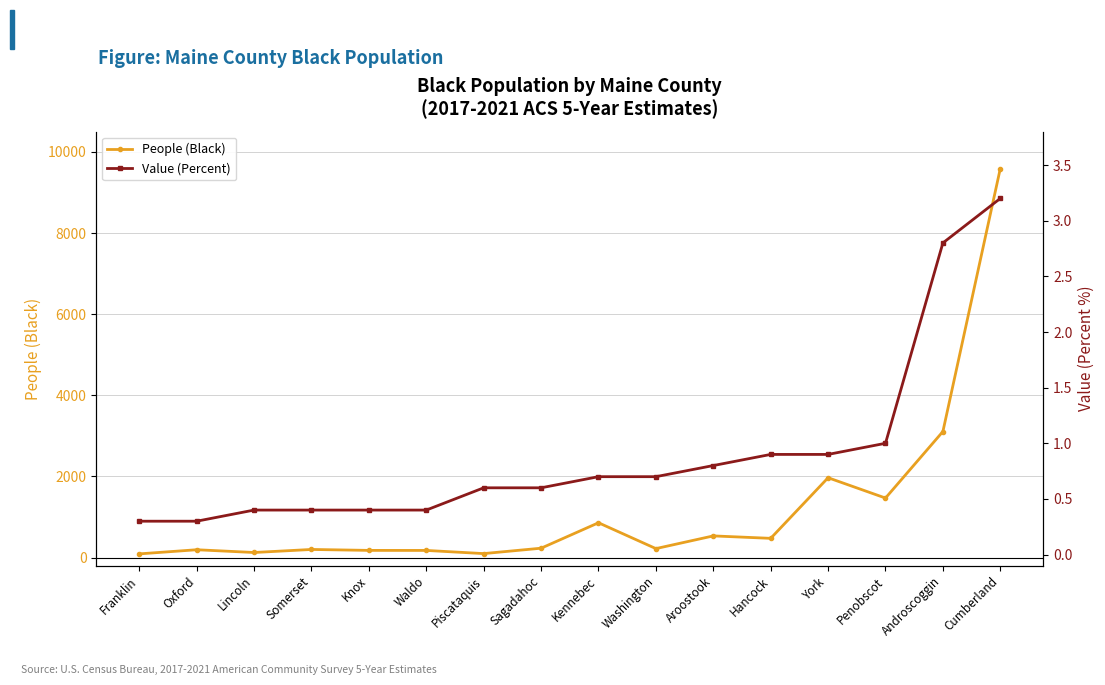

Which series has the largest range (max minus min)?

People (Black)